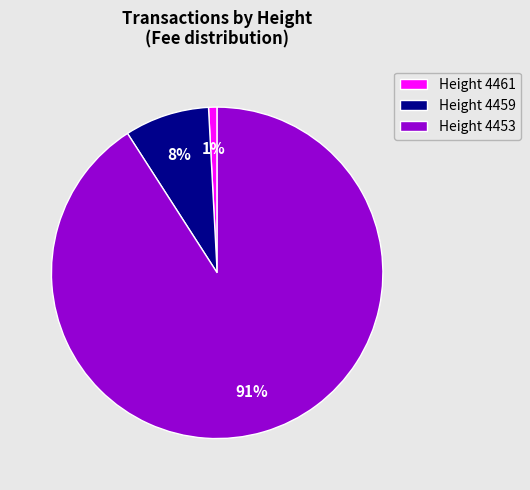

To the nearest percent, what is the difference between the Height 4459 and Height 4461 slice percentages?

7%